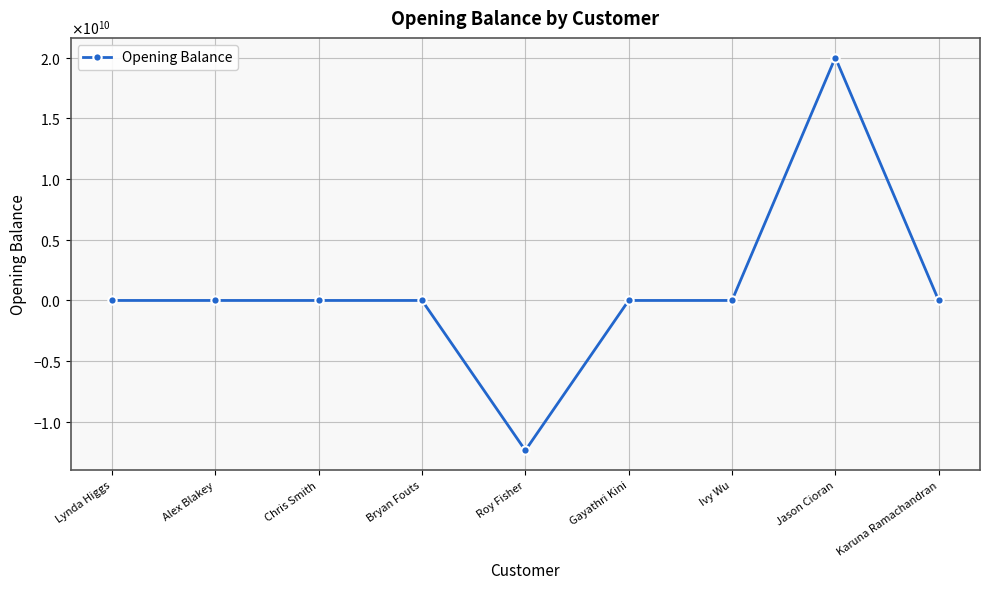

What is the value of the 3rd point from the left?

235788.0